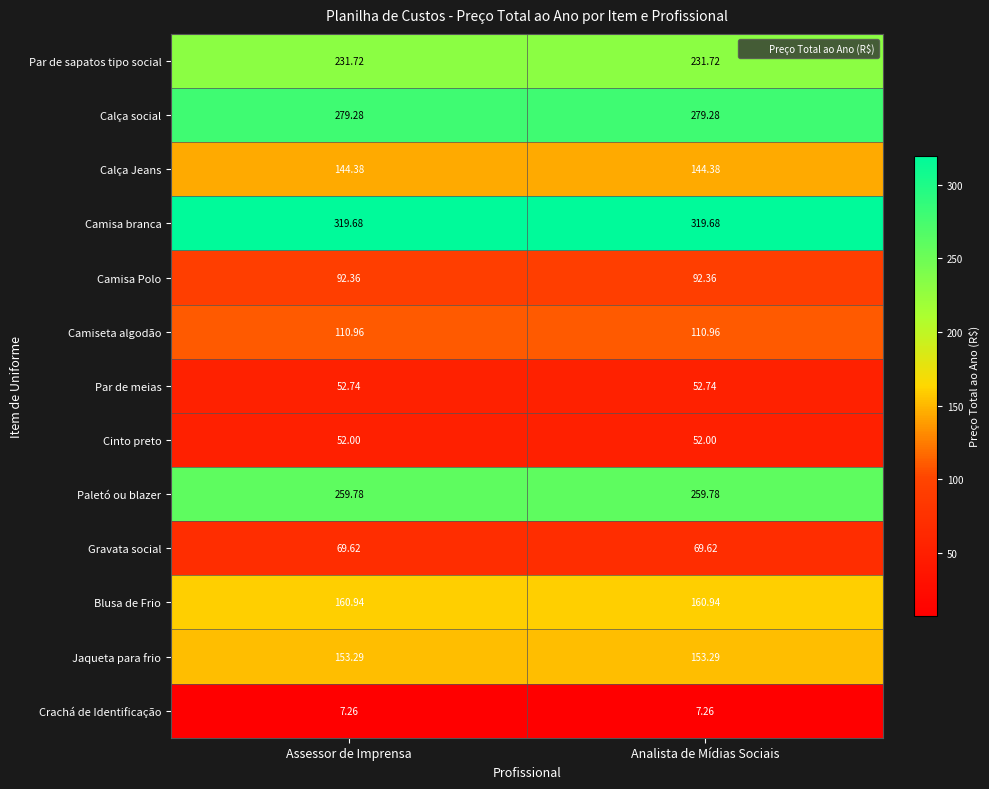

What is the difference between the highest and lowest values at Analista de Mídias Sociais?

312.4